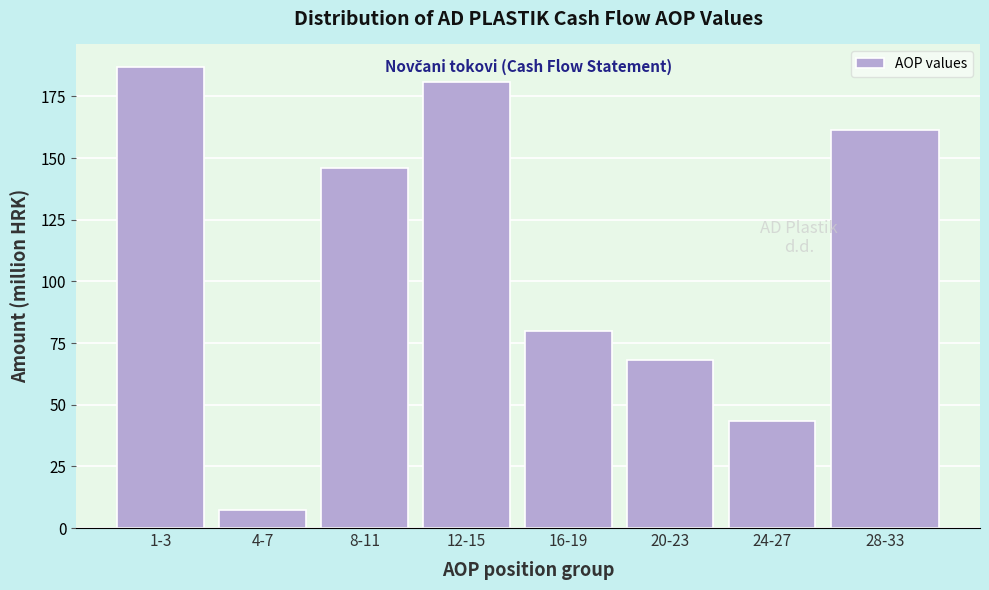

Reading left to right, what are all the values shown in this chart?

186.8	7.4	145.8	180.8	80.0	68.2	43.6	161.6